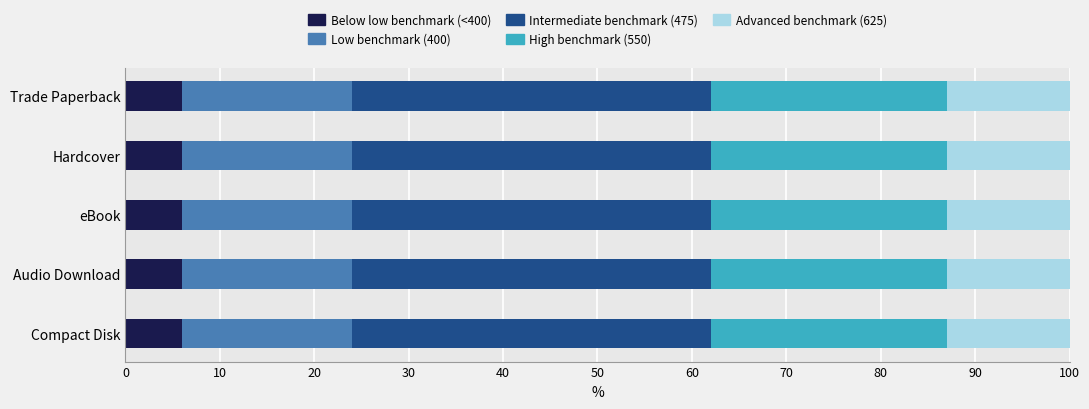

Is it true that Below low benchmark (<400) equals 6.0 at Trade Paperback?

True